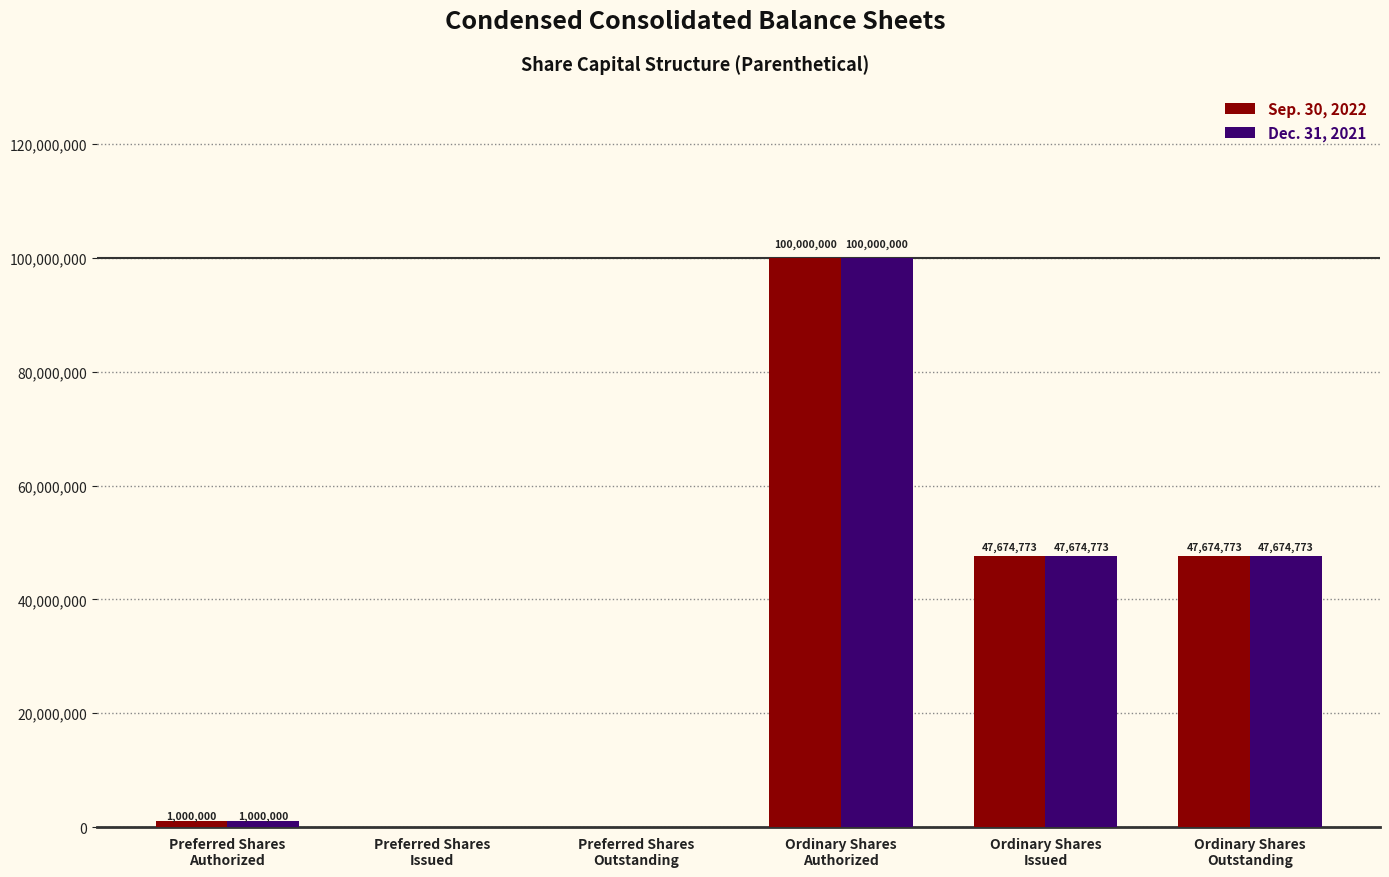

How many groups of bars are there?

6